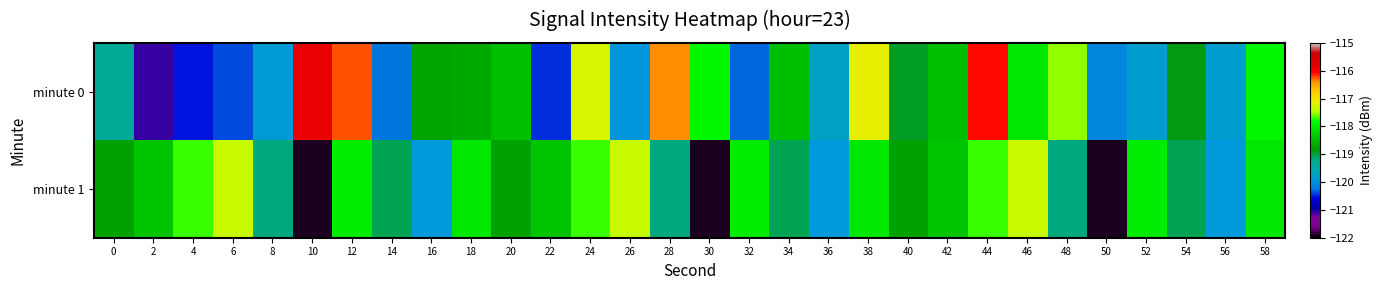

Which series has the largest total across all categories?

minute 0